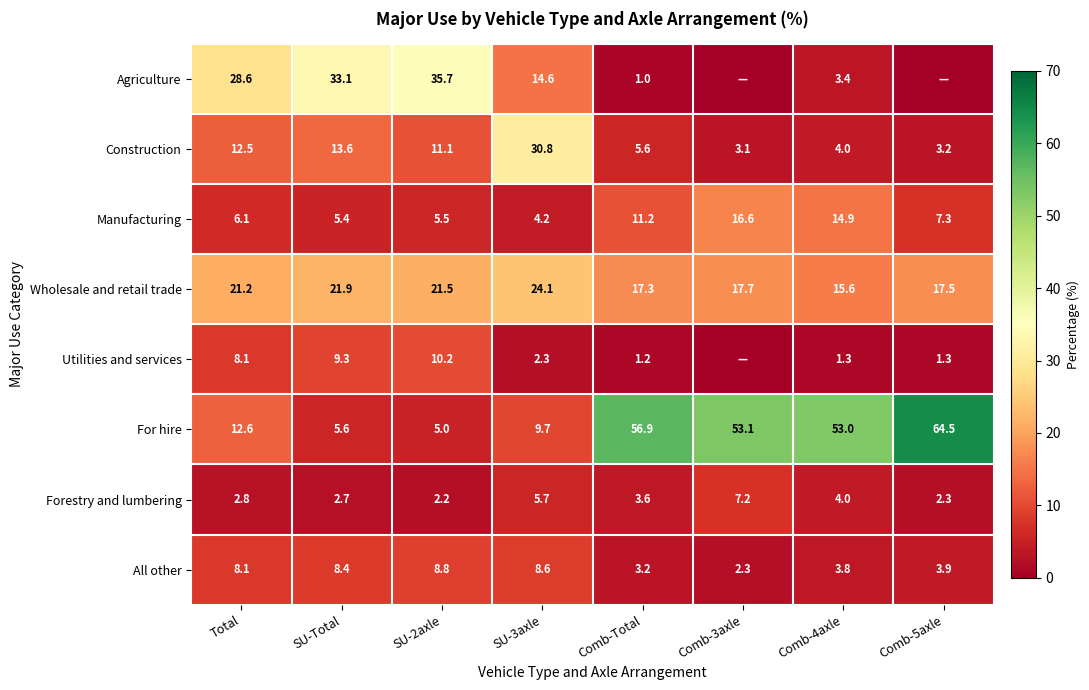

At which label does Manufacturing first exceed 7?

Comb-Total